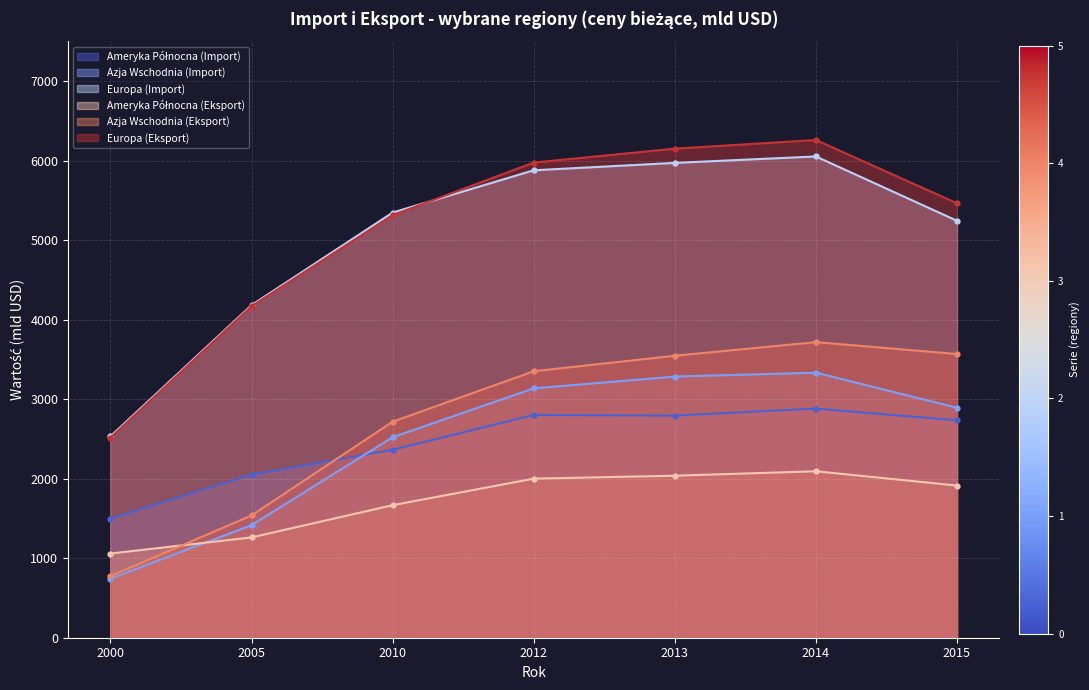

True or false: Ameryka Północna (Eksport) has a value of 617 at 2010.

False